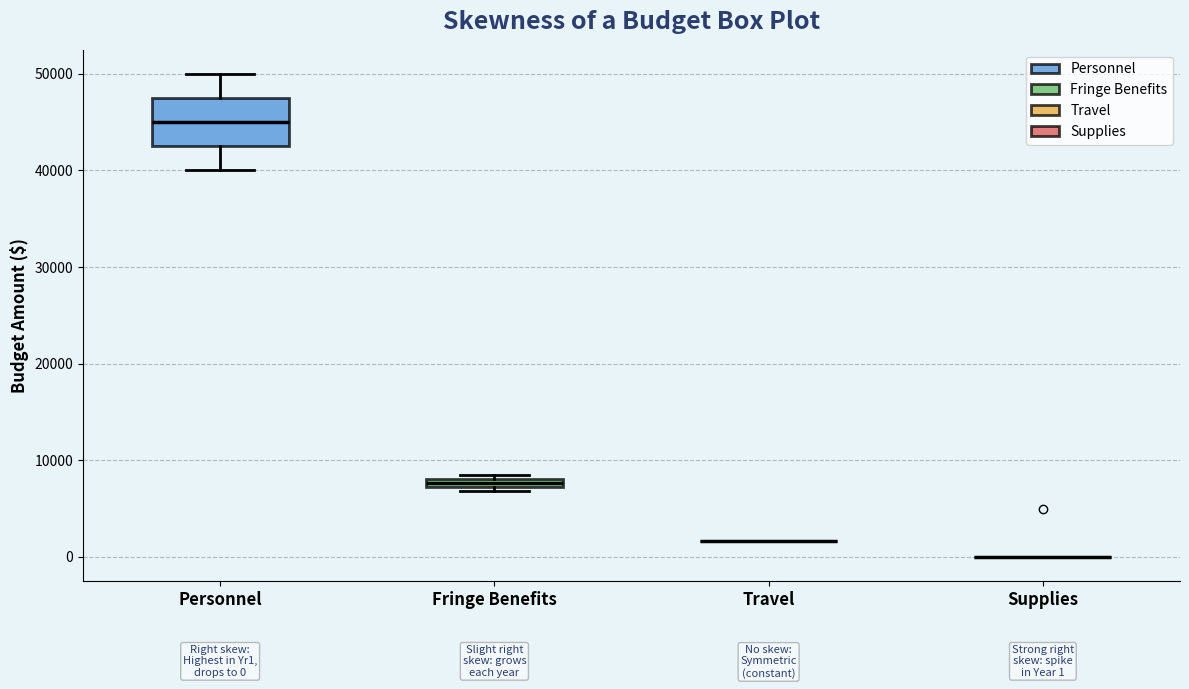

Comparing the boxes themselves (not the whiskers), which one is the tallest?

Personnel